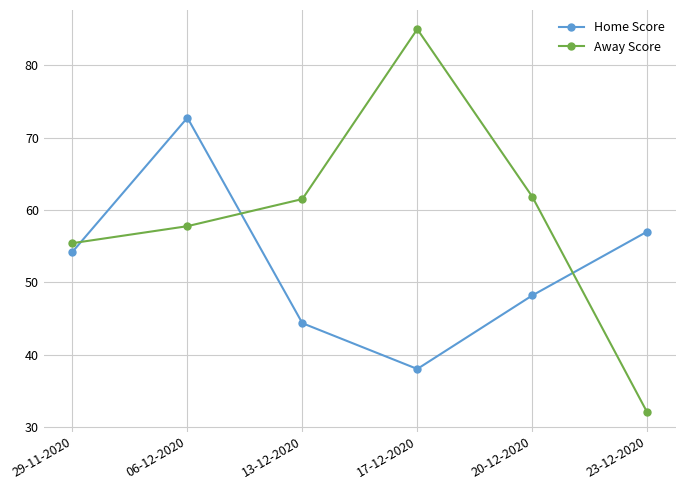

What is the maximum value for Home Score?

72.8